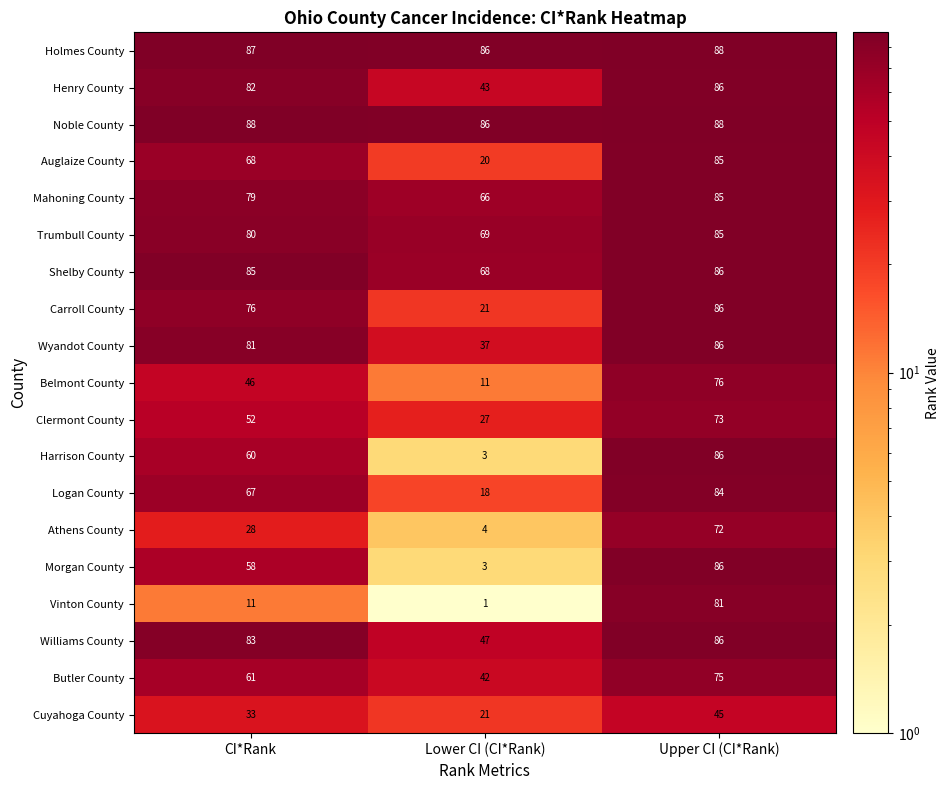

Count the Morgan County values in the range 3 to 86.

3